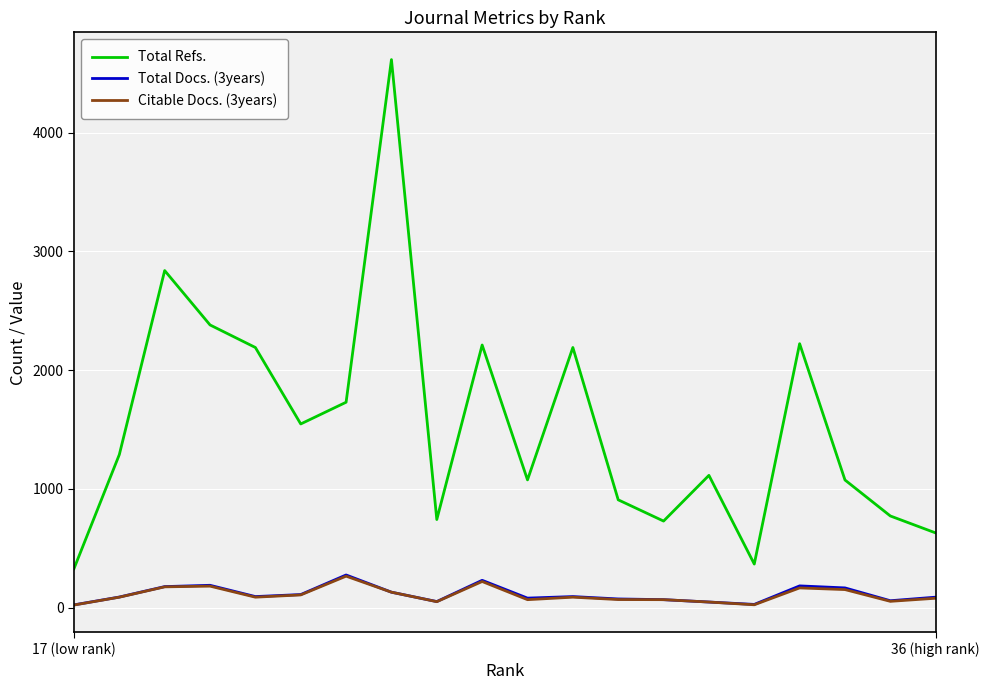

True or false: Total Refs. and Total Docs. (3years) intersect in this chart.

False